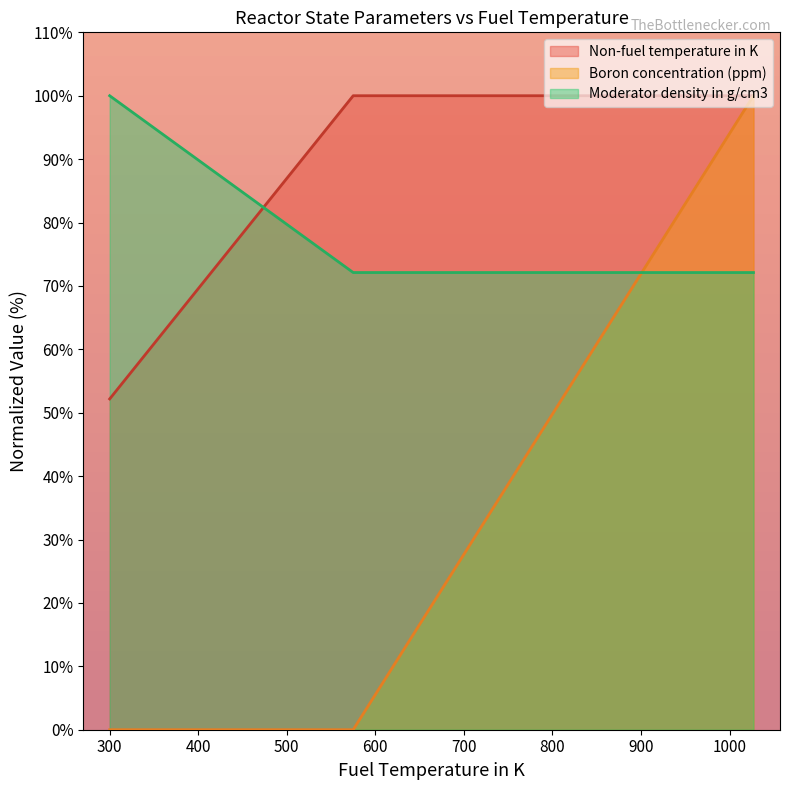

True or false: Boron concentration (ppm) has more than 1 interior local peaks.

False